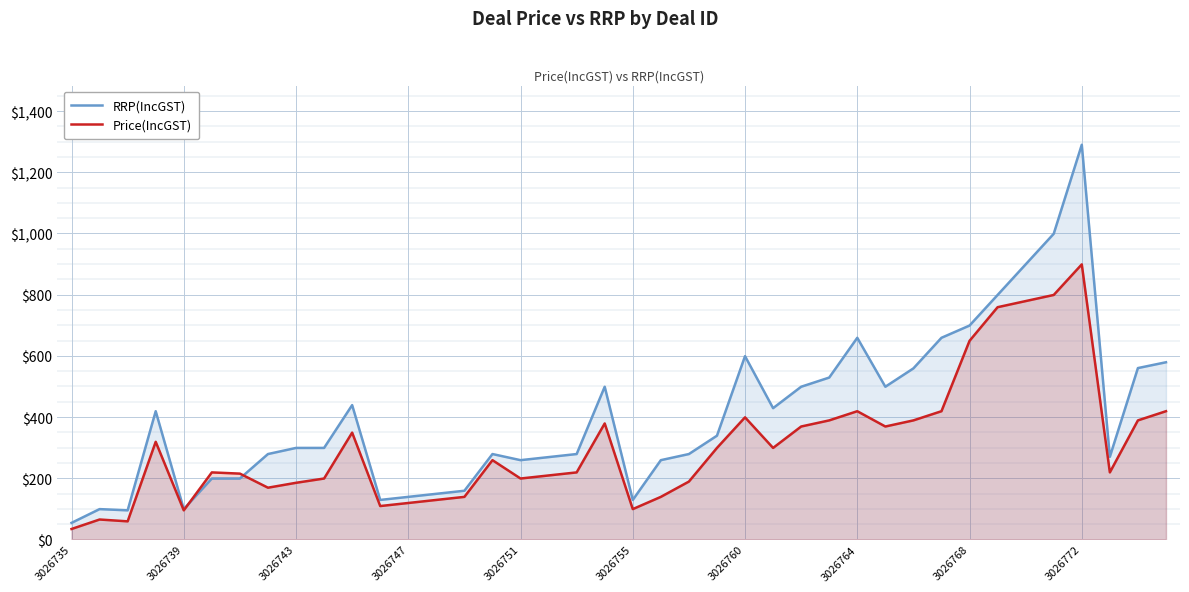

True or false: Price(IncGST) has a value of 185 at 3026743.

True